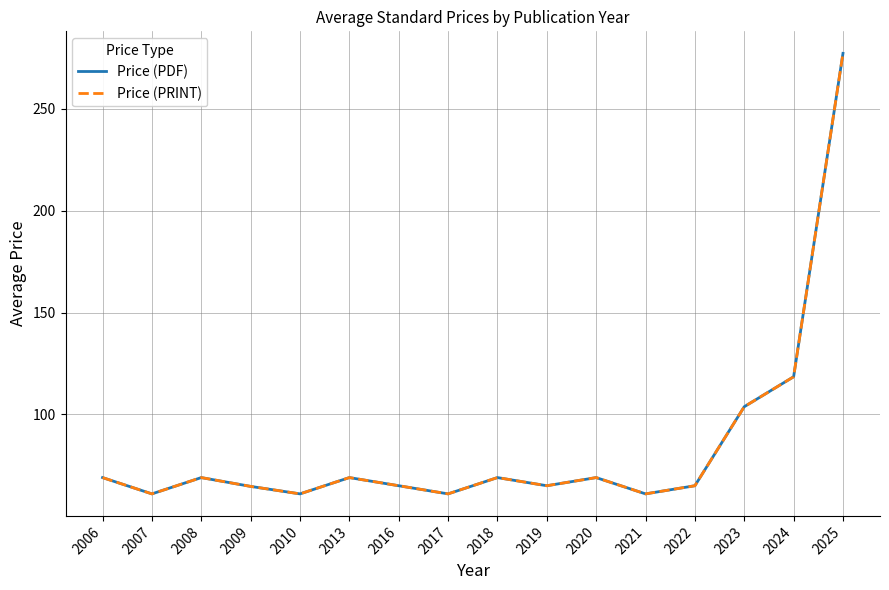

How many lines are shown in the chart?

2